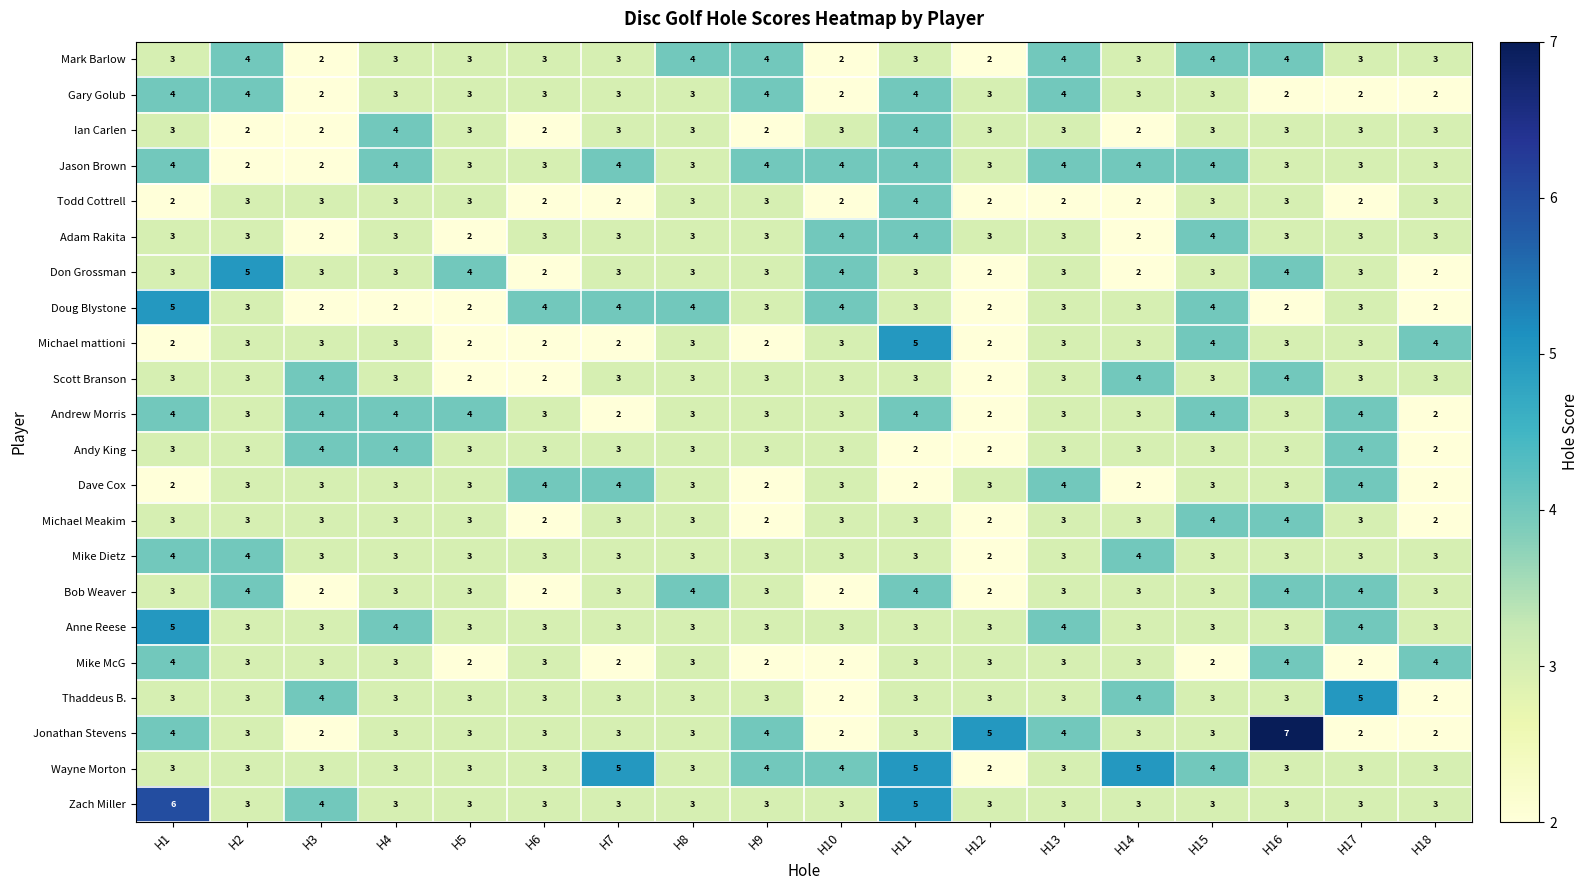

What value does the Wayne Morton series have at H4?

3